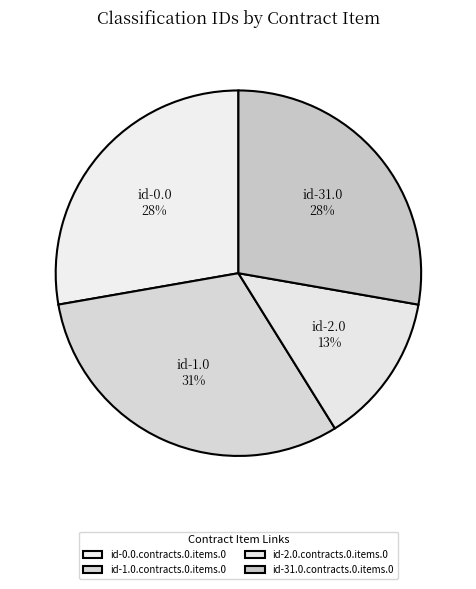

To the nearest percent, what is the difference between the id-2.0.contracts.0.items.0 and id-1.0.contracts.0.items.0 slice percentages?

18%